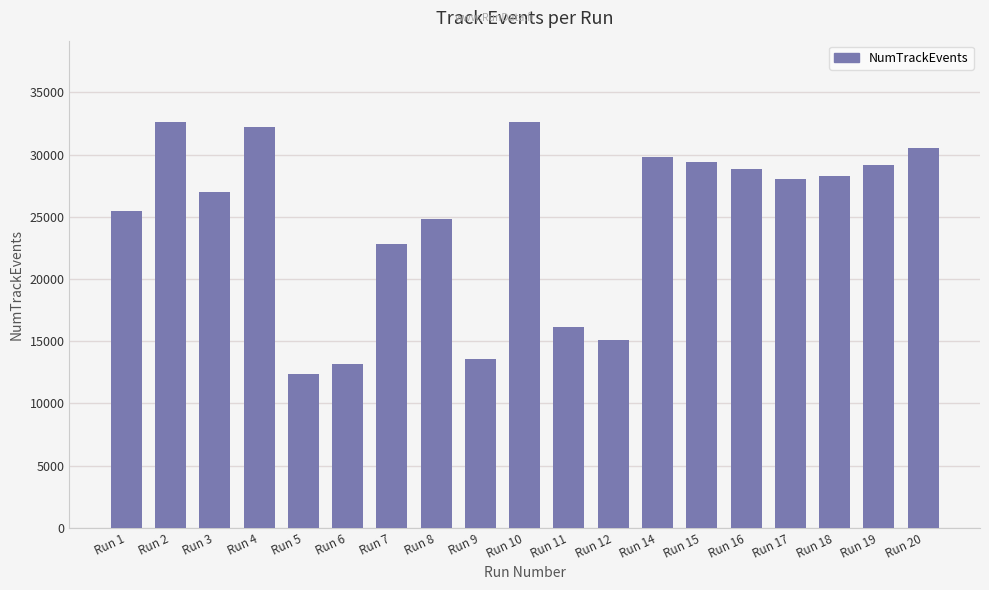

What is the greatest value displayed?

32626